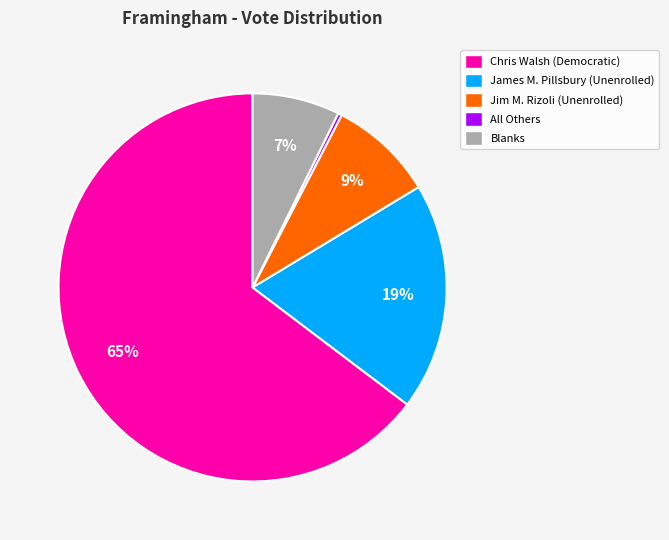

To the nearest percent, what is the combined percentage of James M. Pillsbury (Unenrolled) and Jim M. Rizoli (Unenrolled)?

28%